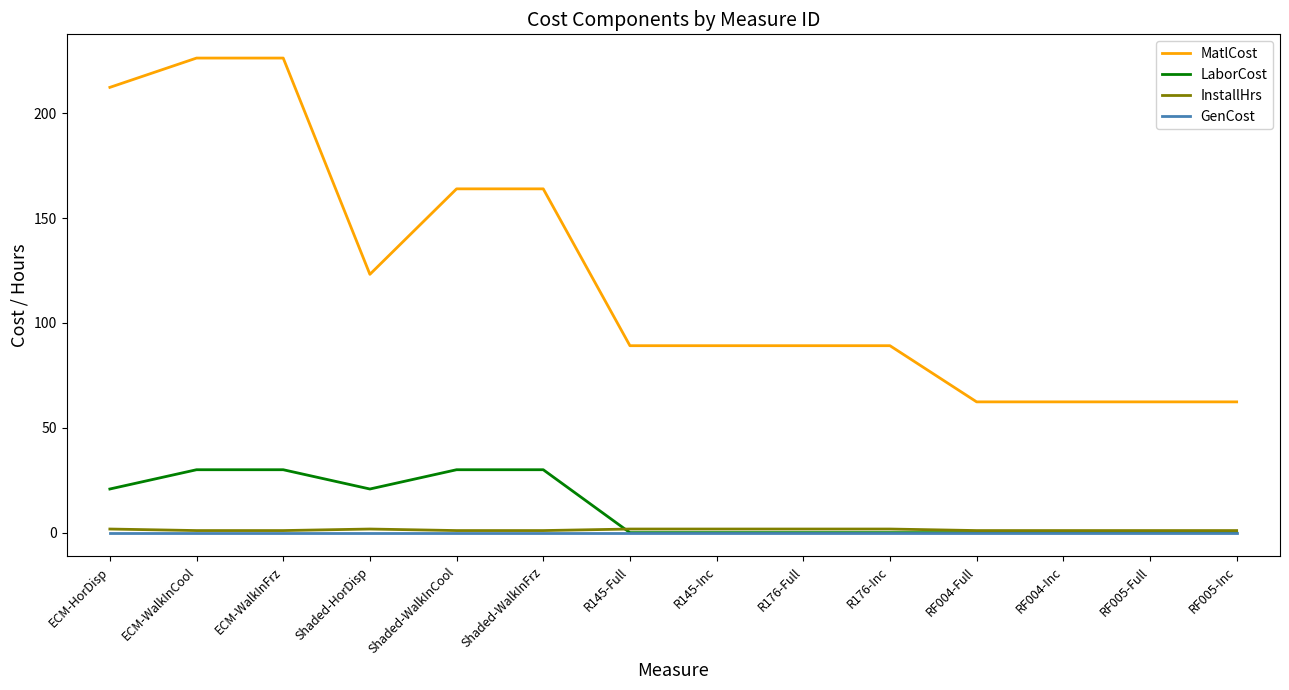

What is the total value across all series at RF005-Inc?

63.4